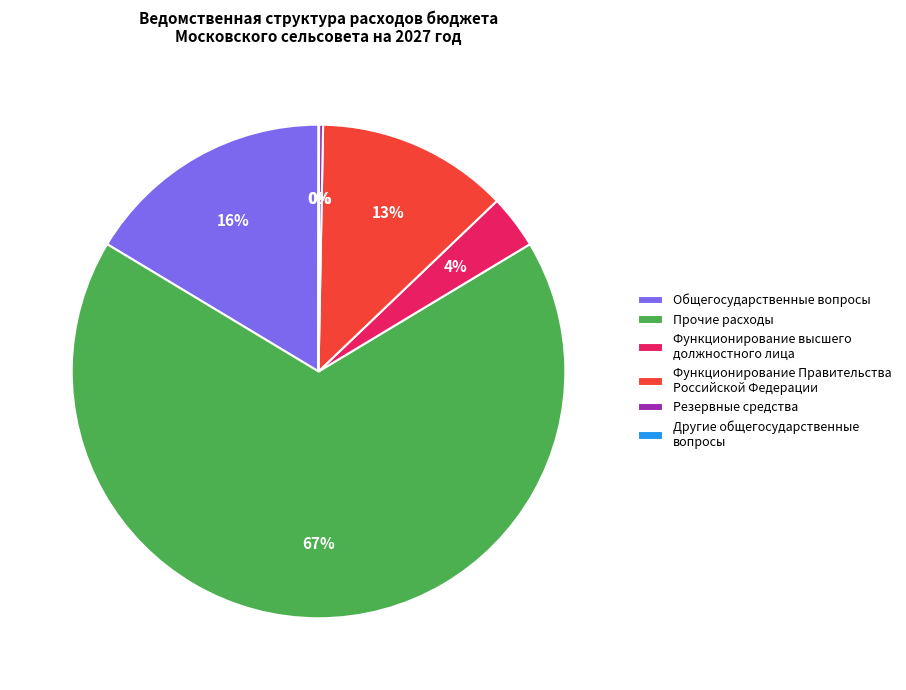

Is the sum of Общегосударственные вопросы and Функционирование высшего должностного лица greater than half?

No